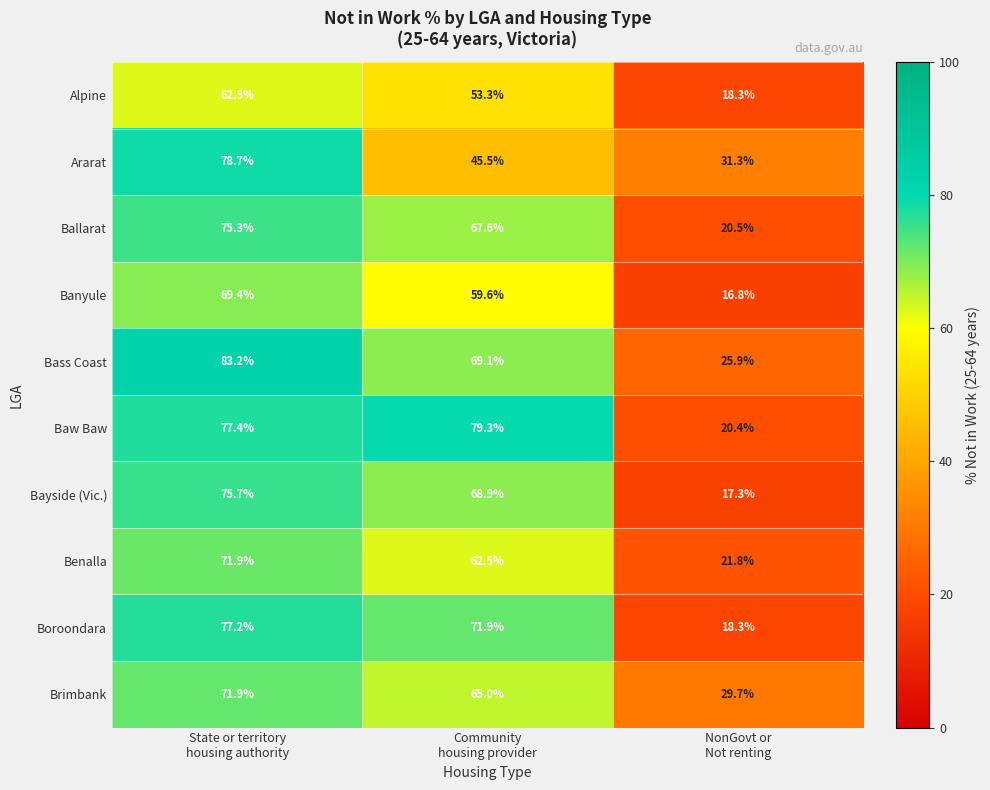

What is the highest value of the Bass Coast series?

83.2